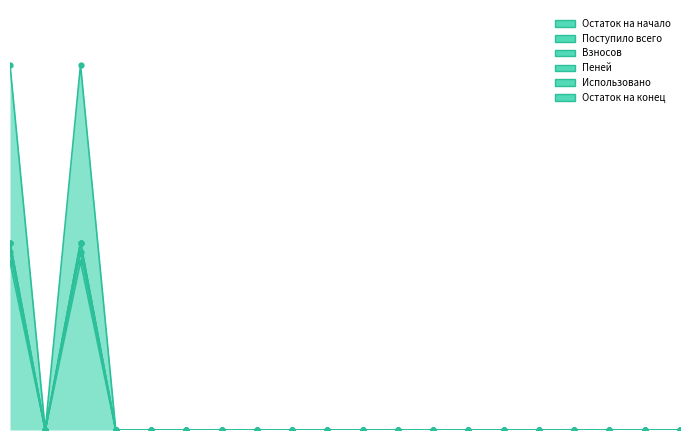

Rank the series by their maximum value, from highest to lowest.

Поступило всего, Остаток на конец, Взносов, Пеней, Остаток на начало